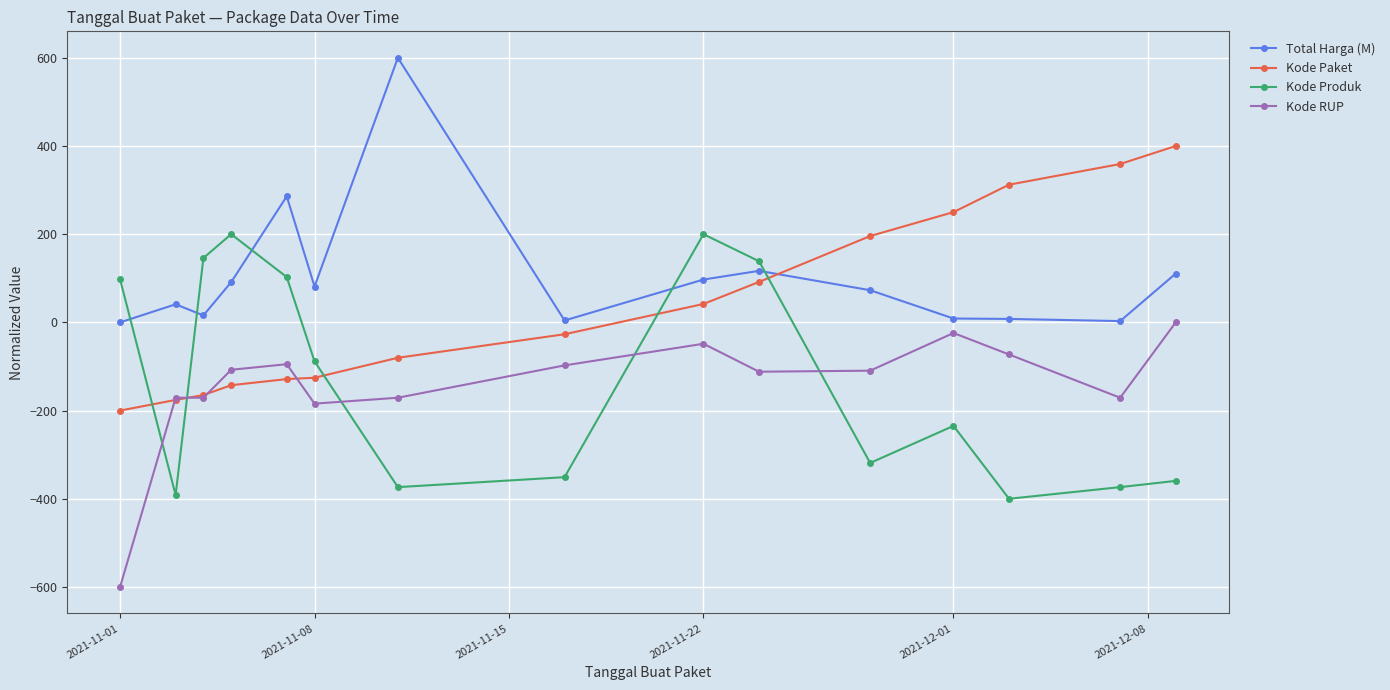

What is the value of the Total Harga (M) point at the 6th from the left?

81.4